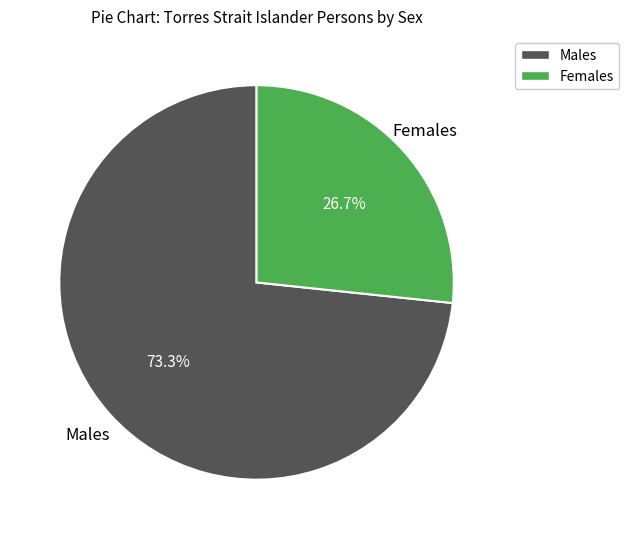

Which category has the biggest portion of the pie?

Males